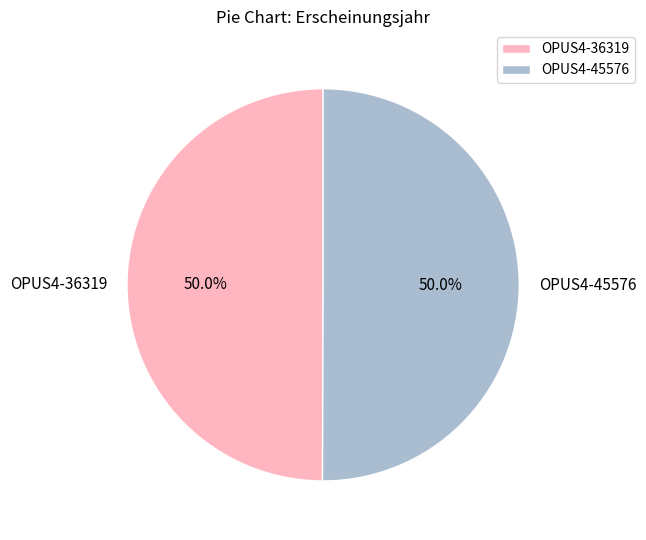

To the nearest percent, what percentage of the pie is OPUS4-36319?

50%